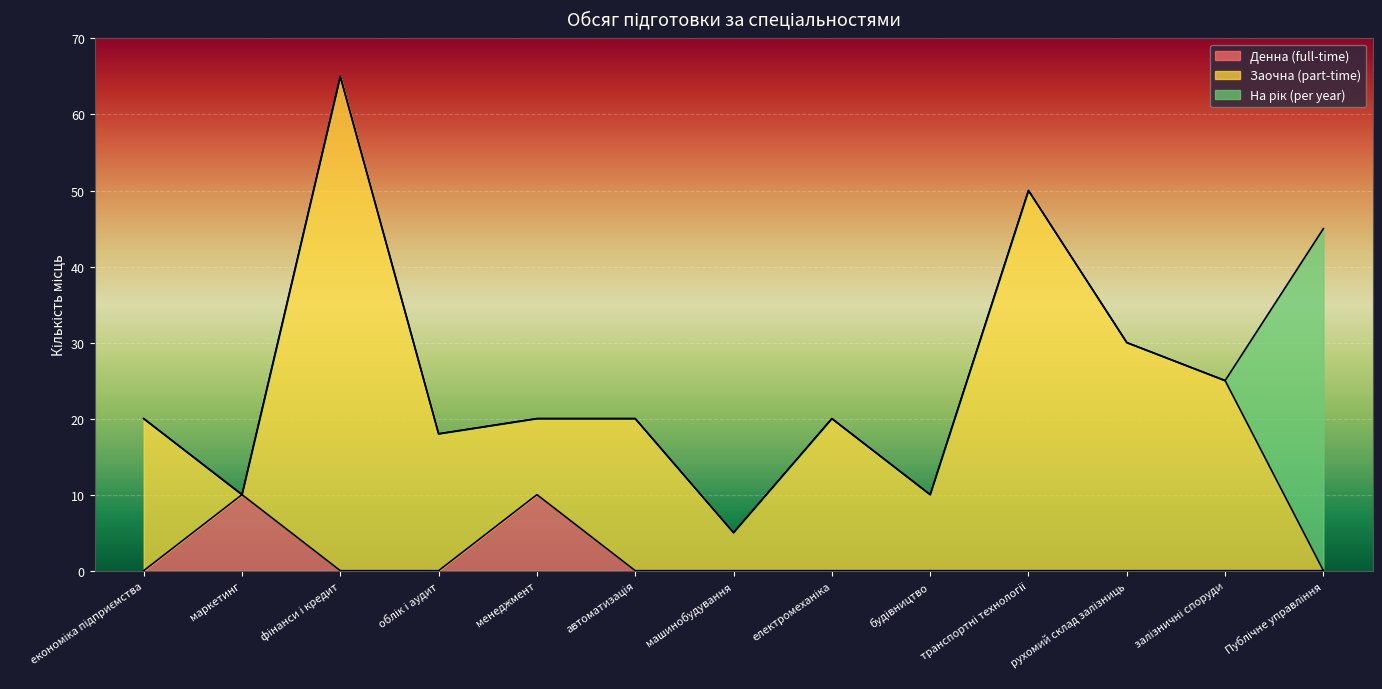

Which series has the largest total across all categories?

Заочна (part-time)